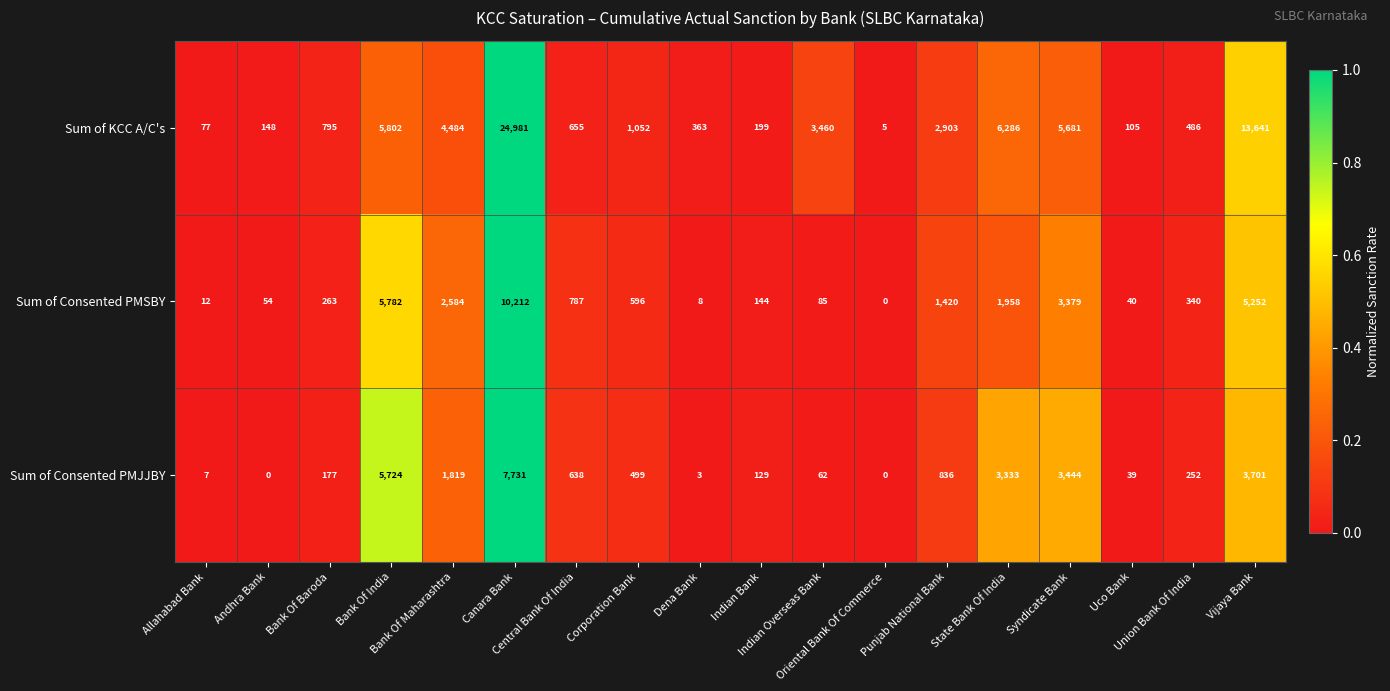

Rank the series by their maximum value, from lowest to highest.

Sum of Consented PMJJBY, Sum of Consented PMSBY, Sum of KCC A/C's